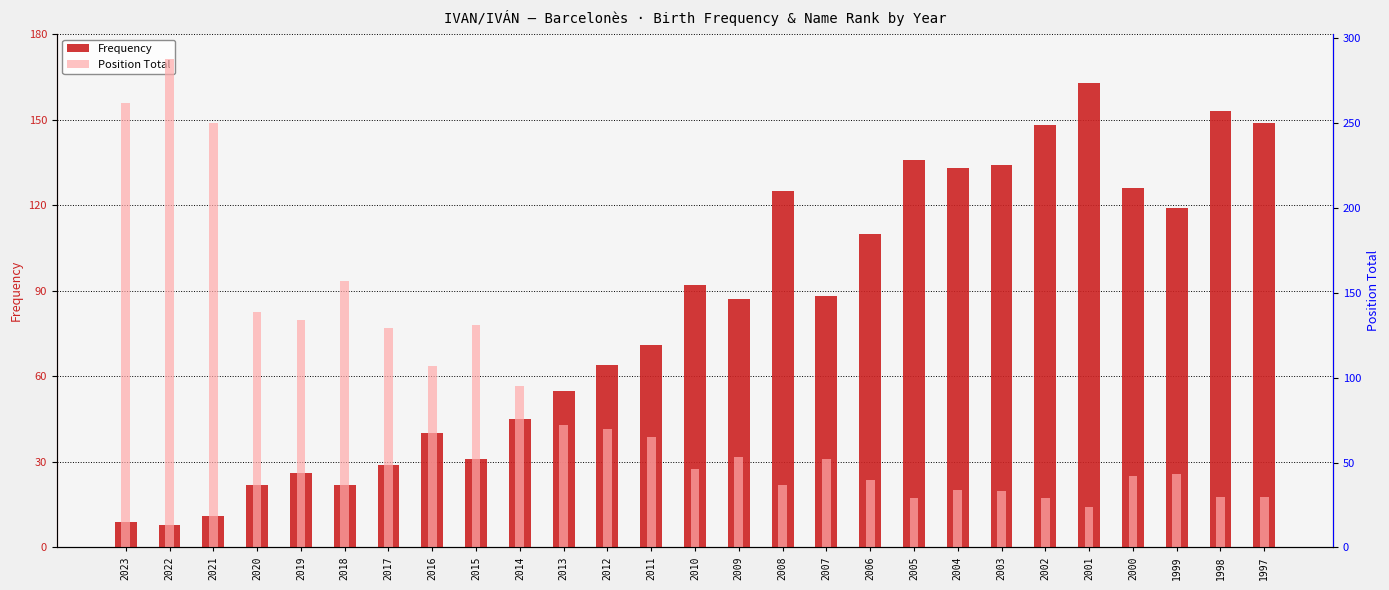

Which has a higher value, 2001 or 2005?

2001